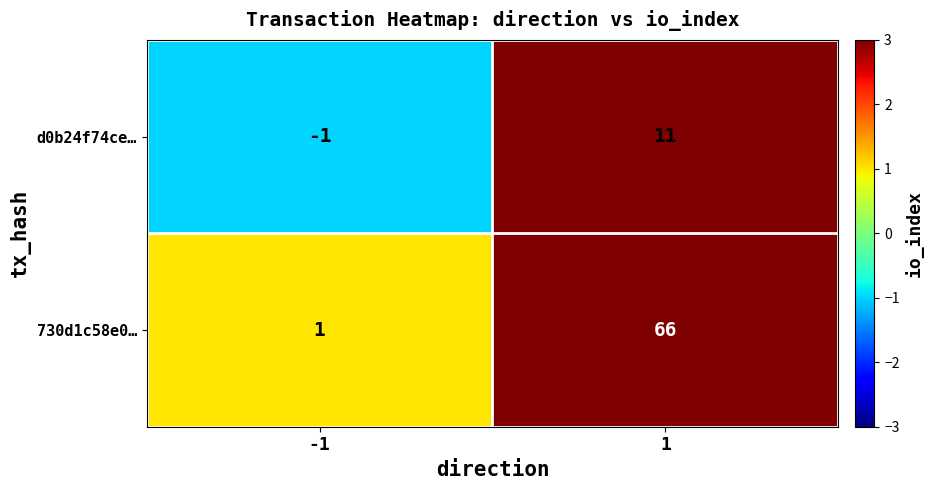

The 730d1c58e0… series shows 66 at 1. True or false?

True